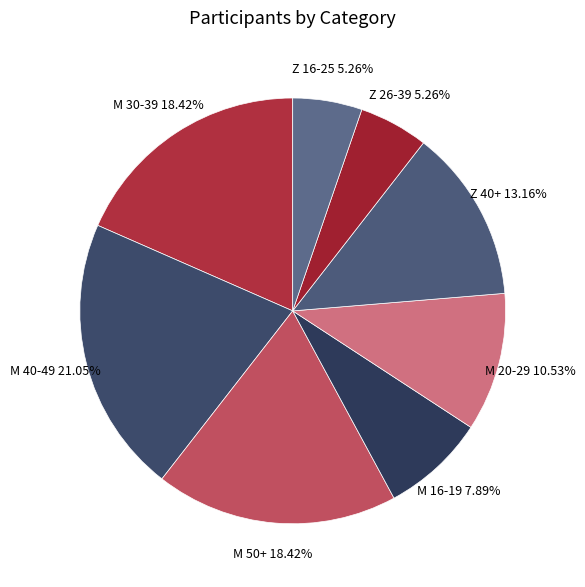

To the nearest percent, what is the average slice percentage?

12%